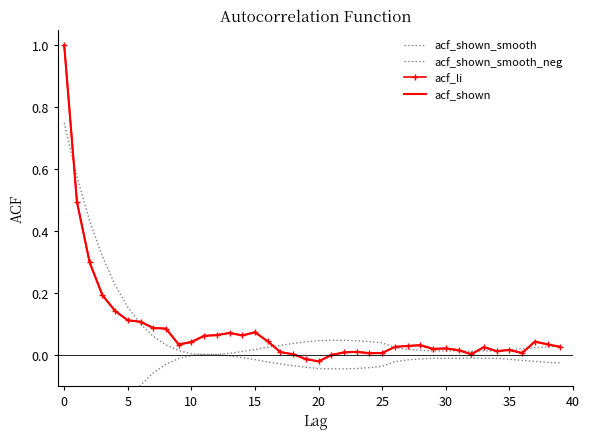

True or false: acf_shown_smooth_neg and acf_li cross at least once.

False